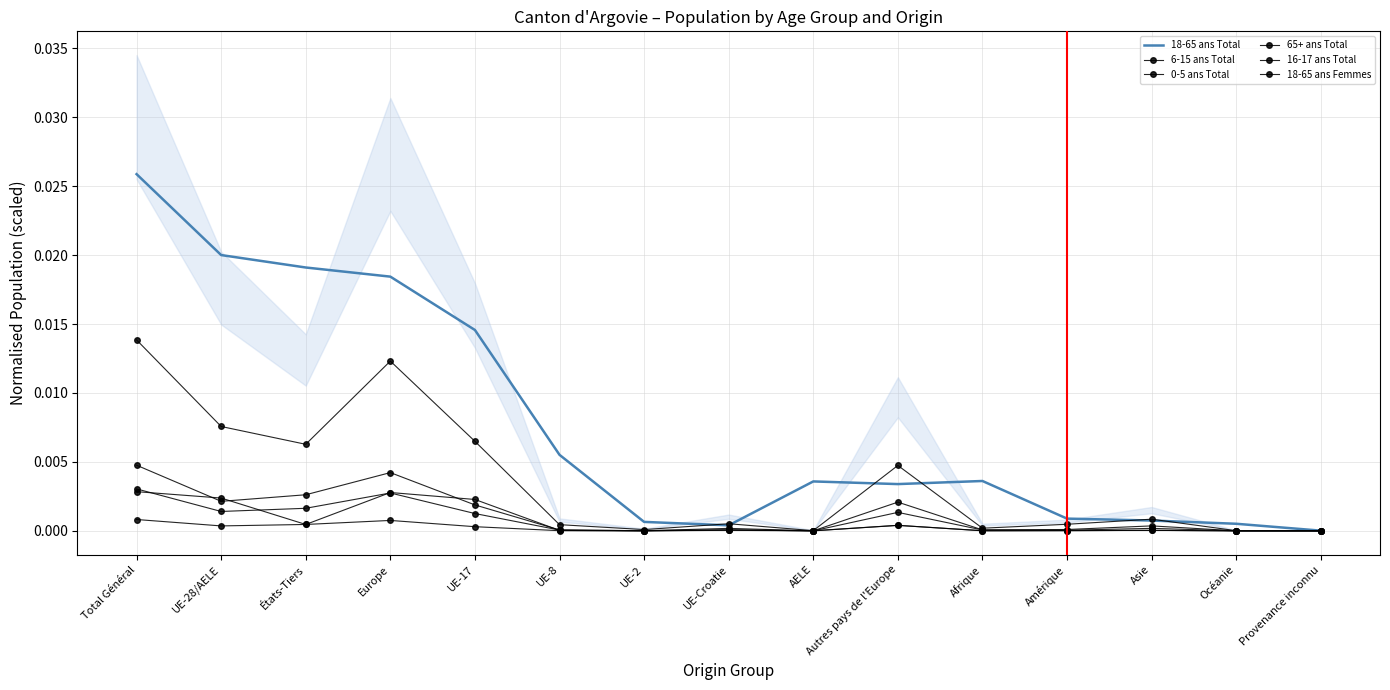

How many interior local peaks does the 16-17 ans Total series have?

4